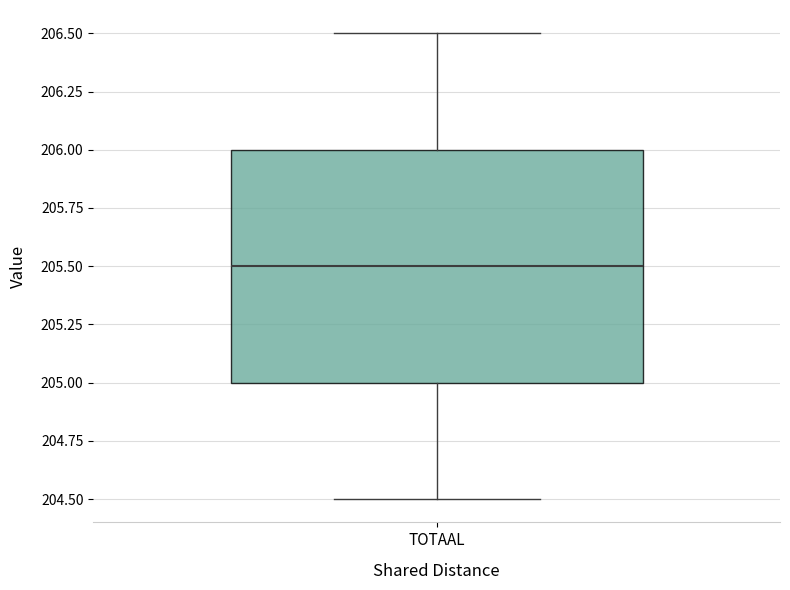

Transcribe this box plot: give where the median line is, the range the box spans, and where the two whiskers end, as read against the y-axis. The values are not printed on the chart, so give them approximately, as read against the axis.

median 205.5, box 205.0 to 206.0, whiskers 204.5 to 206.5